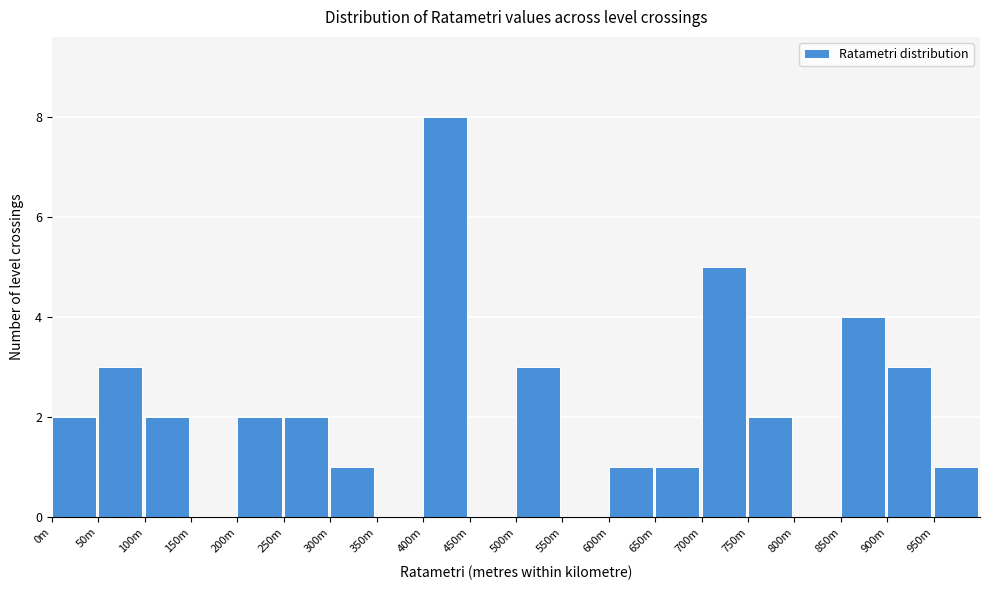

Reading left to right, transcribe all the data shown in this chart.

0m=2	50m=3	100m=2	150m=0	200m=2	250m=2	300m=1	350m=0	400m=8	450m=0	500m=3	550m=0	600m=1	650m=1	700m=5	750m=2	800m=0	850m=4	900m=3	950m=1